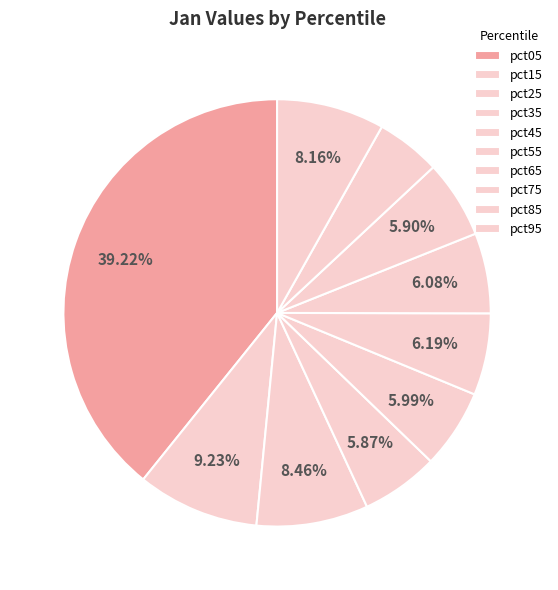

How much of the chart is everything except pct85?

95.1%